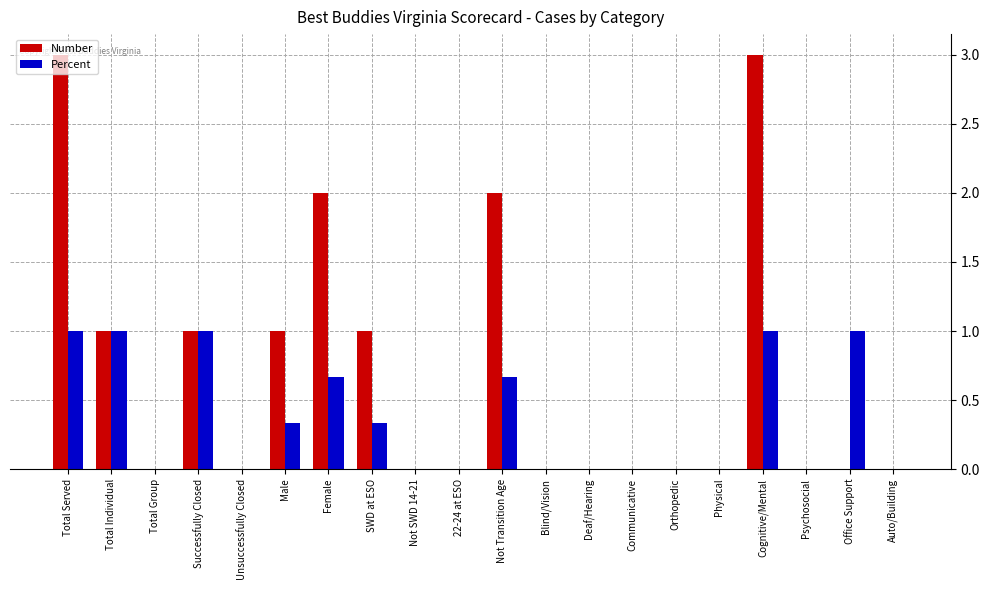

Which series has the largest total across all categories?

Number